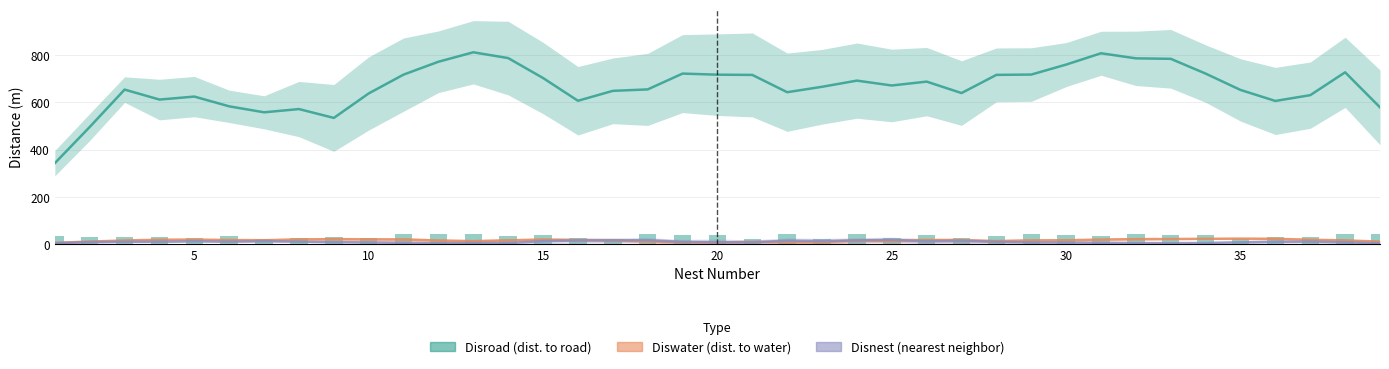

What is the value of the Diswater bar at the 26th from the left?

18.6